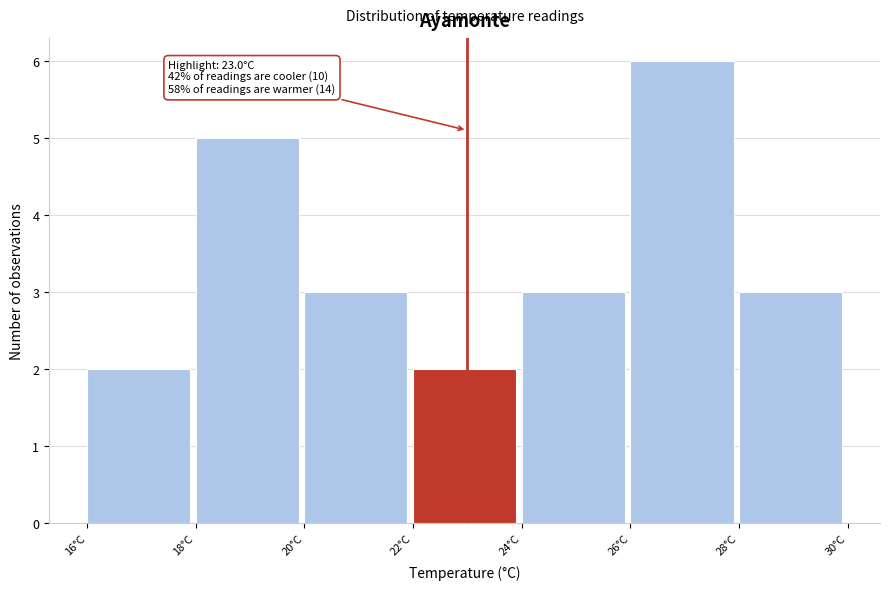

Which range on the x-axis has the tallest bar?

26 to 28